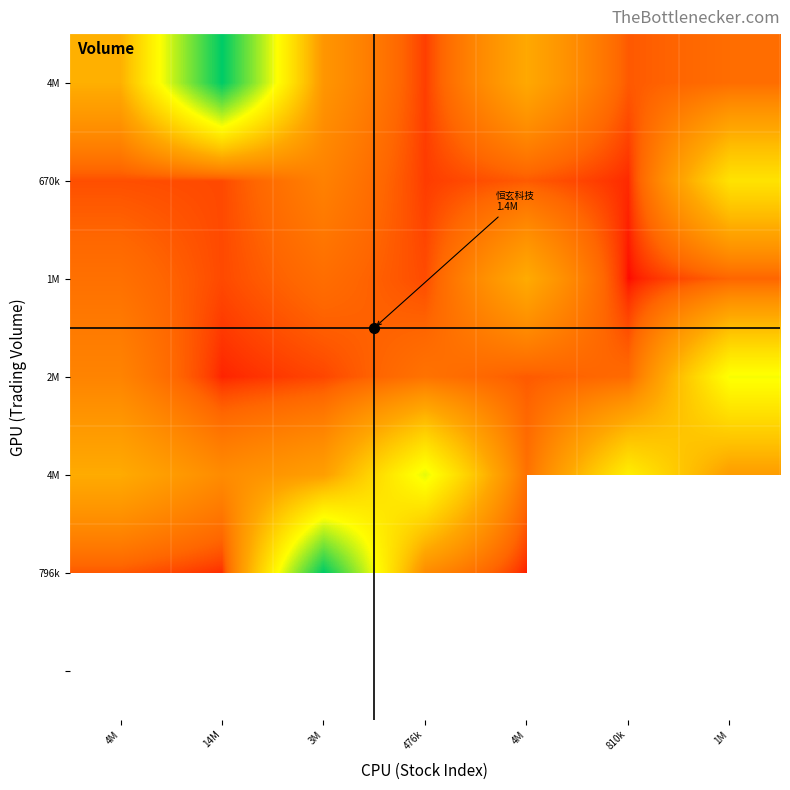

How many series are shown in this chart?

7